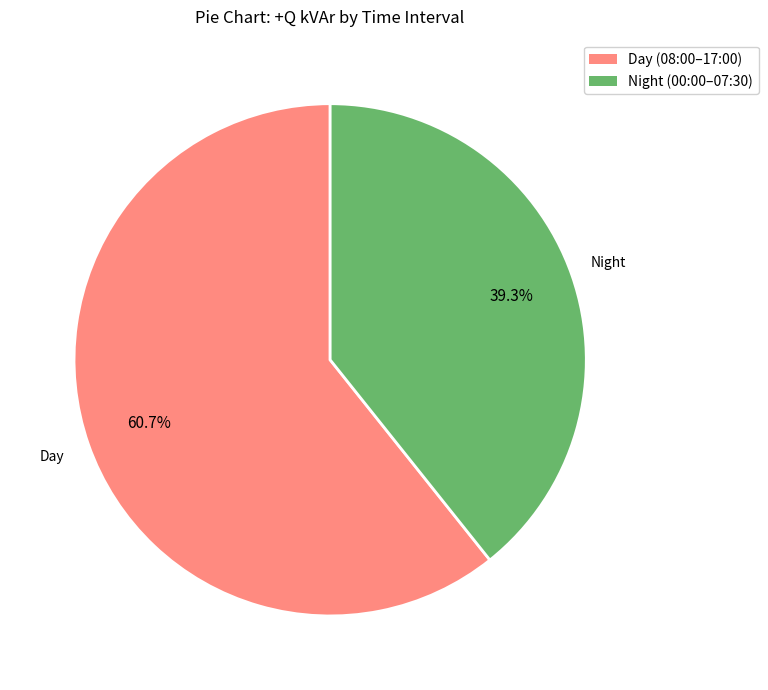

Does any single category account for the majority?

Yes